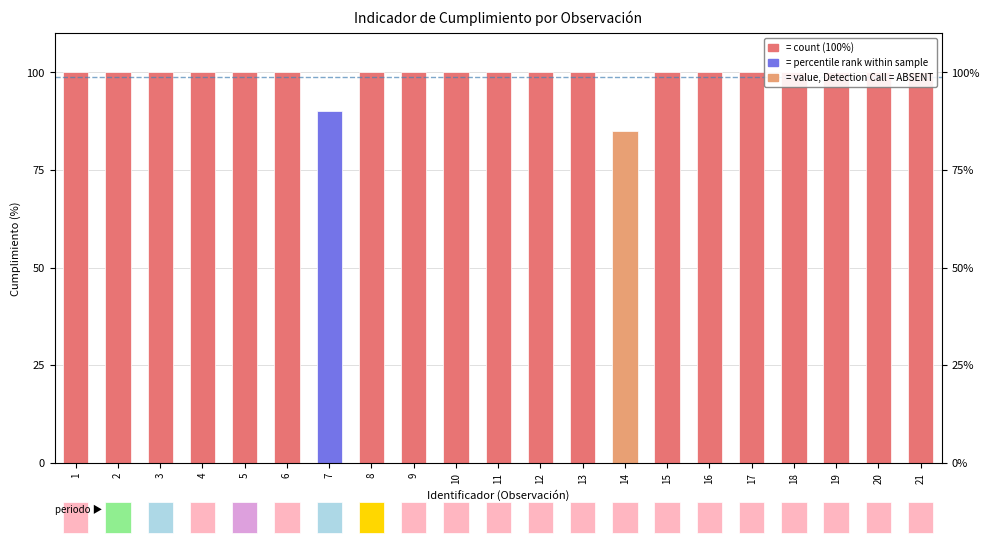

How many bars are there in total?

21